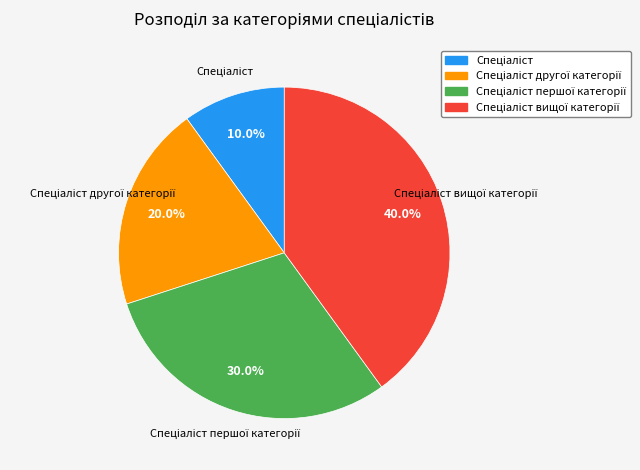

Does any single category account for the majority?

No